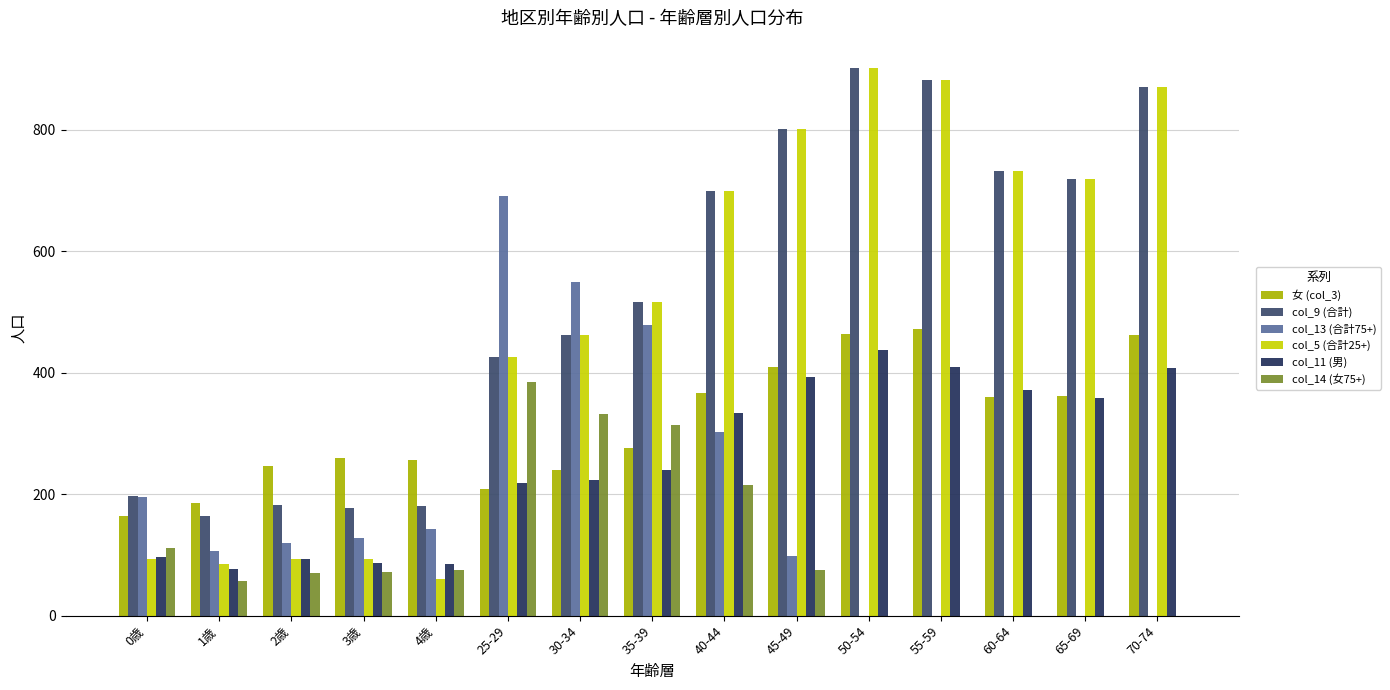

What is the total value across all series at 60-64?

2196